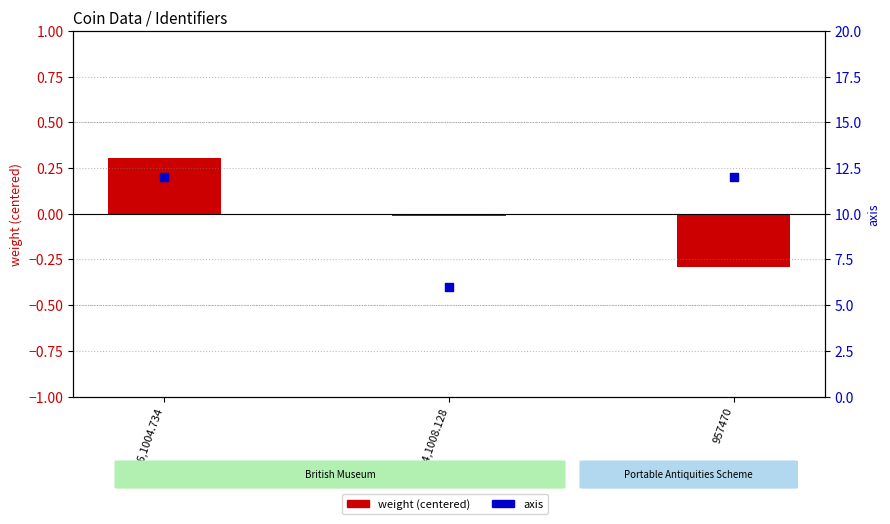

What are all the series names shown in the legend?

weight (centered), axis